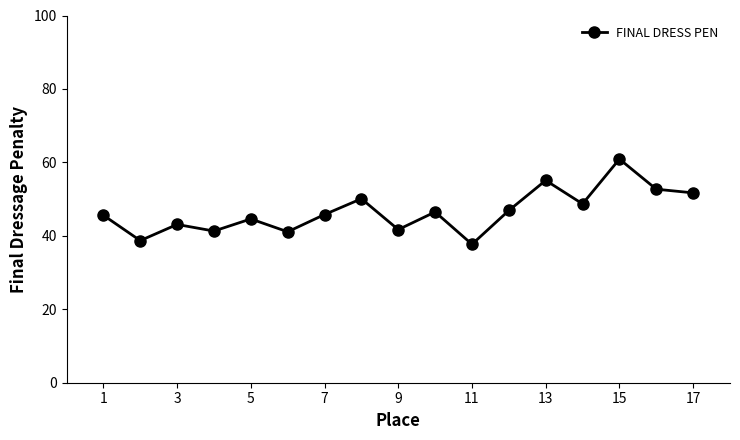

How many series are shown in this chart?

1